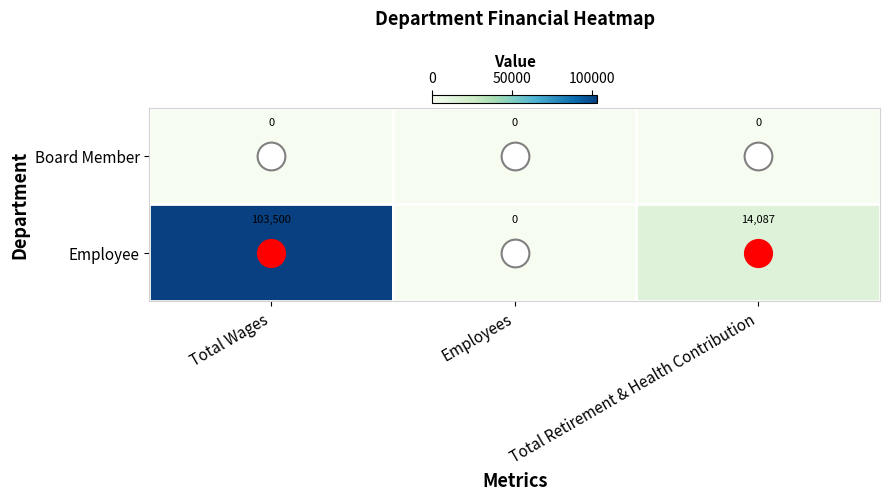

Rank the series by their average value, from highest to lowest.

Employee, Board Member